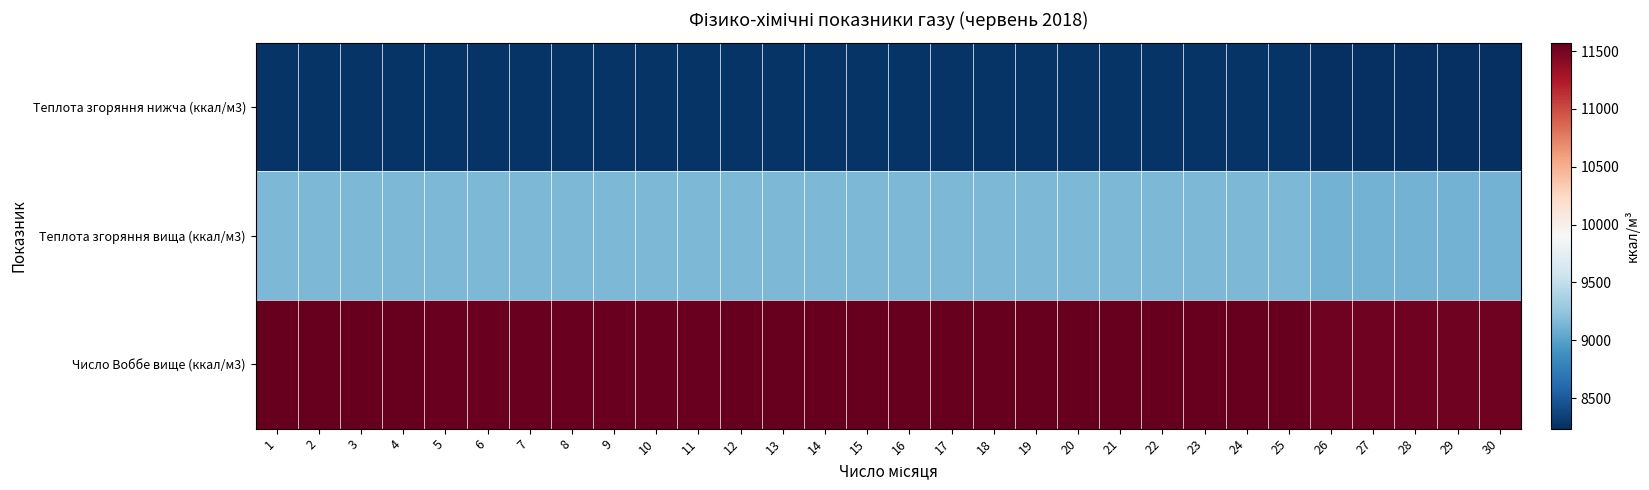

At how many categories does at least one series exceed 8493?

30